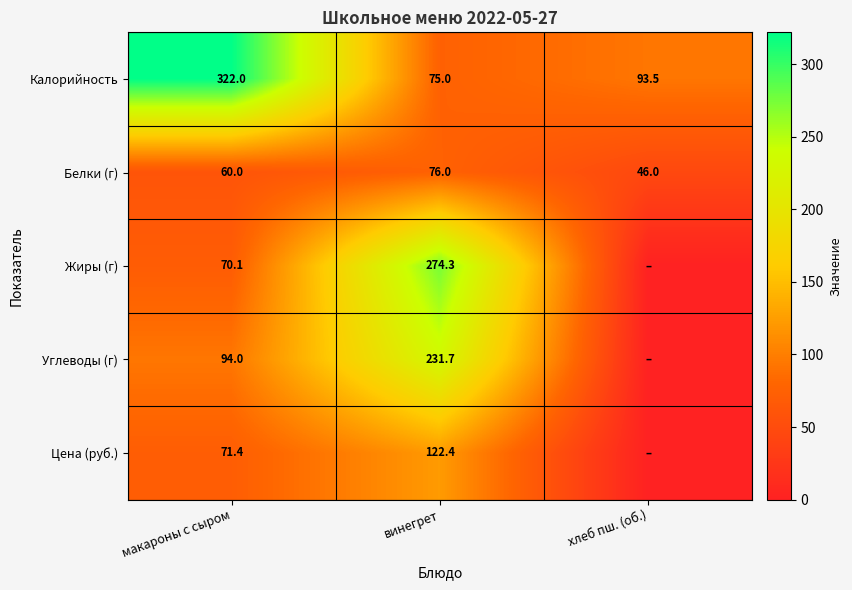

At how many categories does at least one series exceed 41?

3